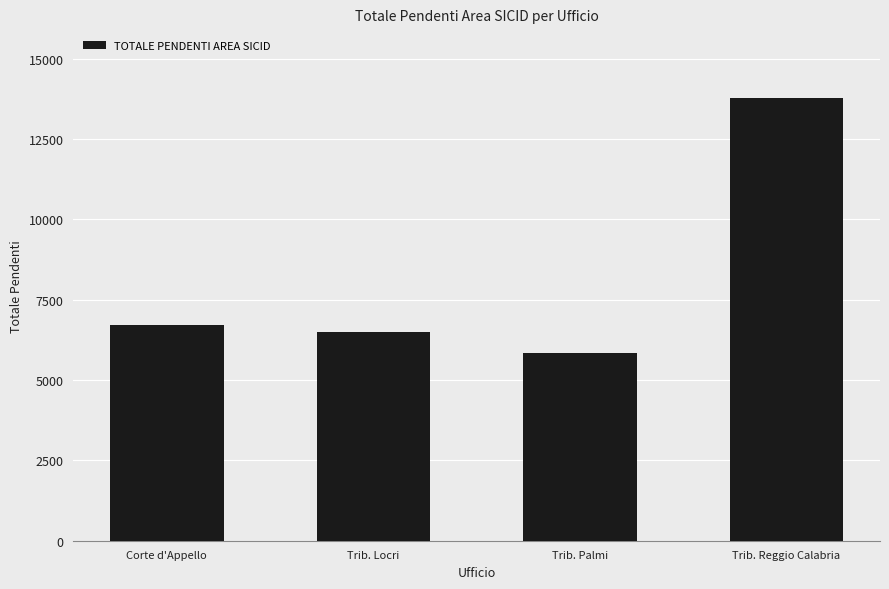

Is it true that the value at Corte d'Appello is 6699?

True